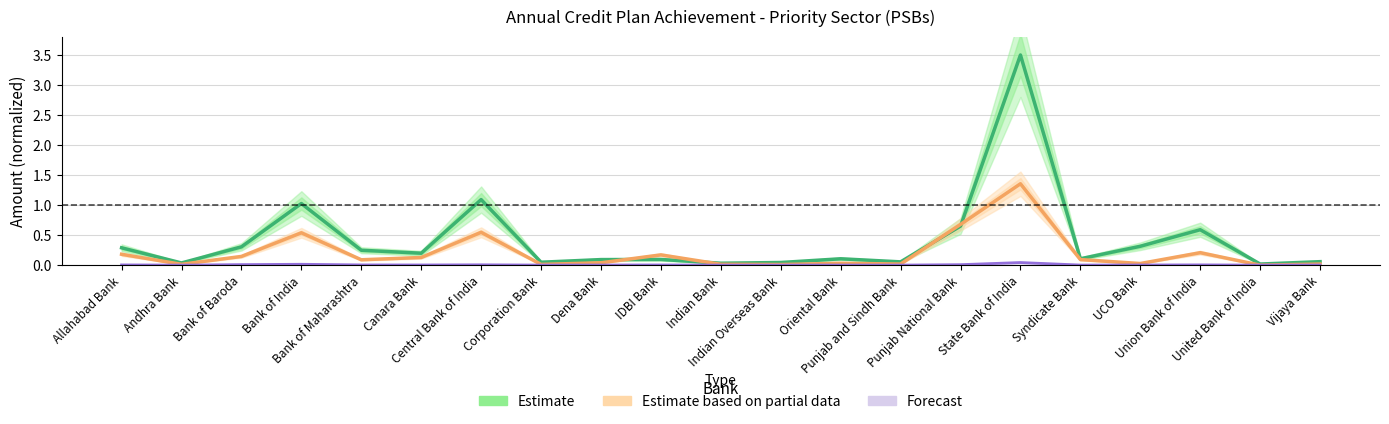

Rank the series at Canara Bank from lowest to highest value.

Forecast, Estimate based on partial data, Estimate